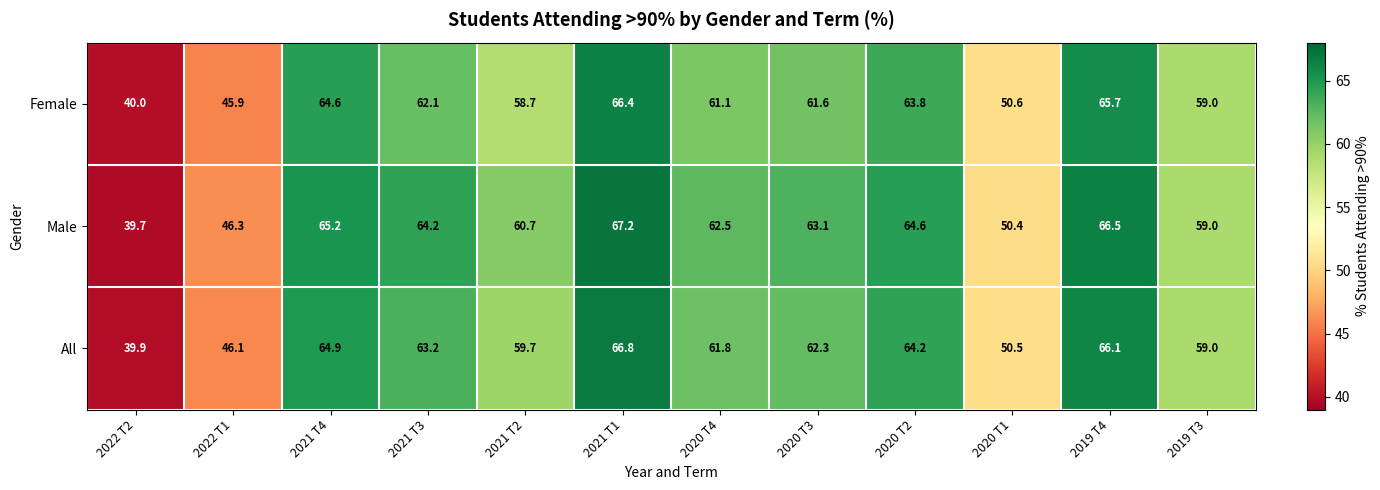

What is the total value across all series at 2020 T2?

192.6